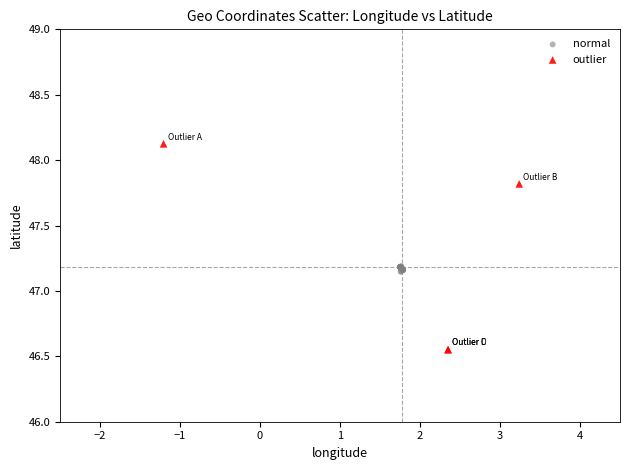

Which series has the largest Y range (max minus min)?

outlier